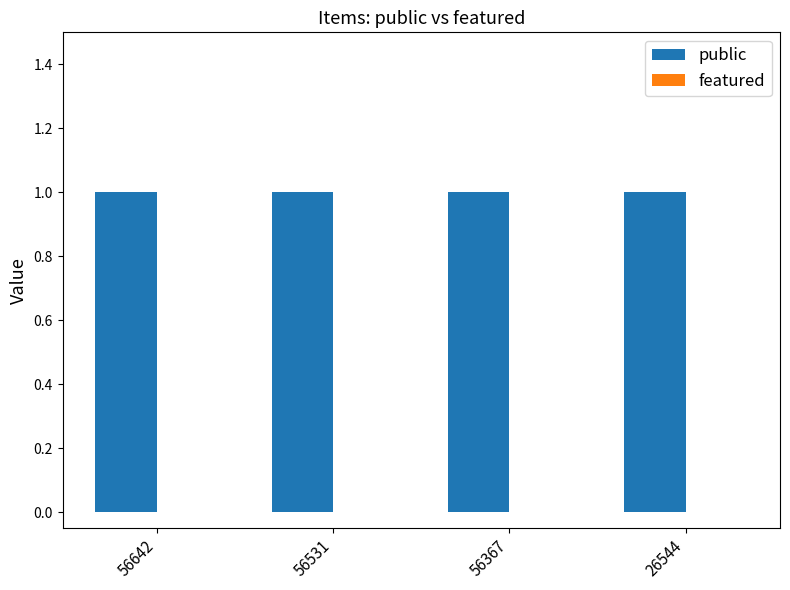

List the series in order of their peak value, lowest first.

featured, public